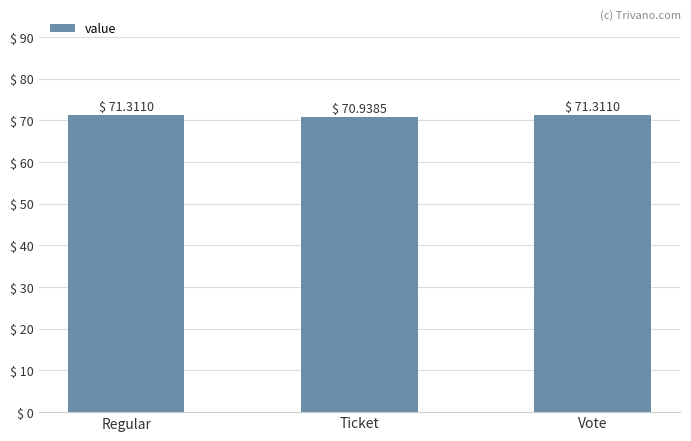

What is the sum of all values?

213.6